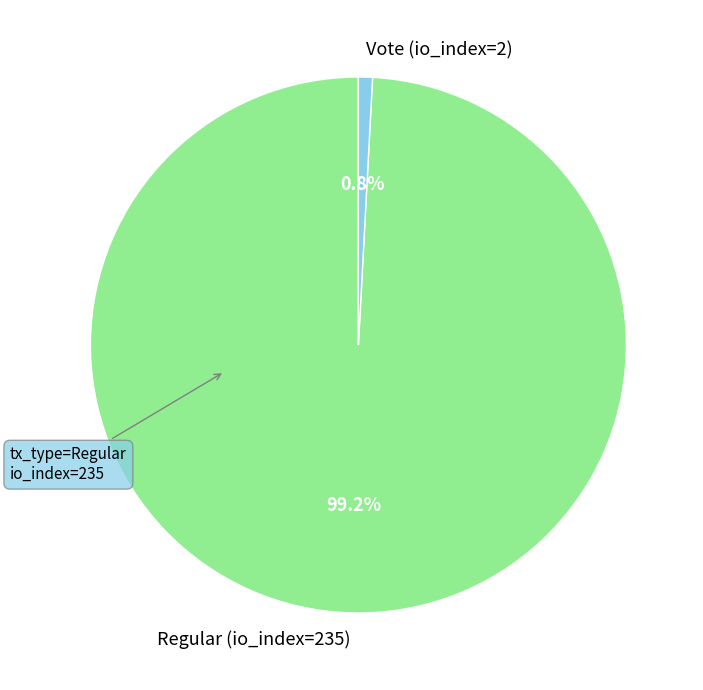

Count the number of slices in the pie.

2